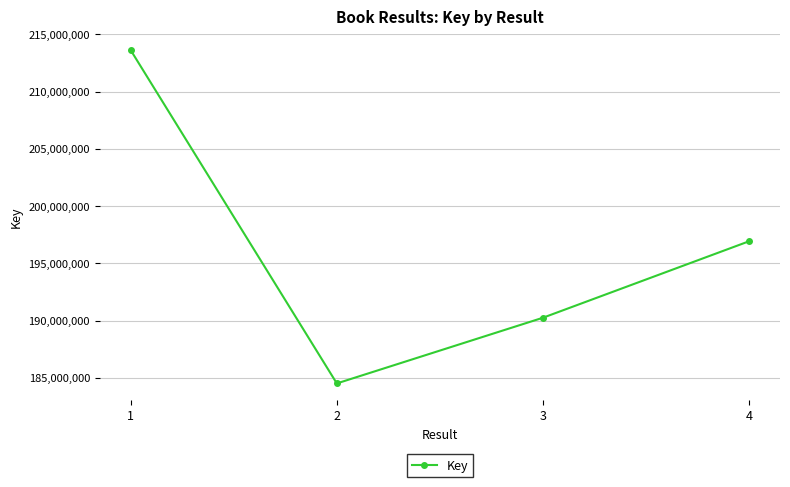

Rank the categories by value from lowest to highest.

2, 3, 4, 1